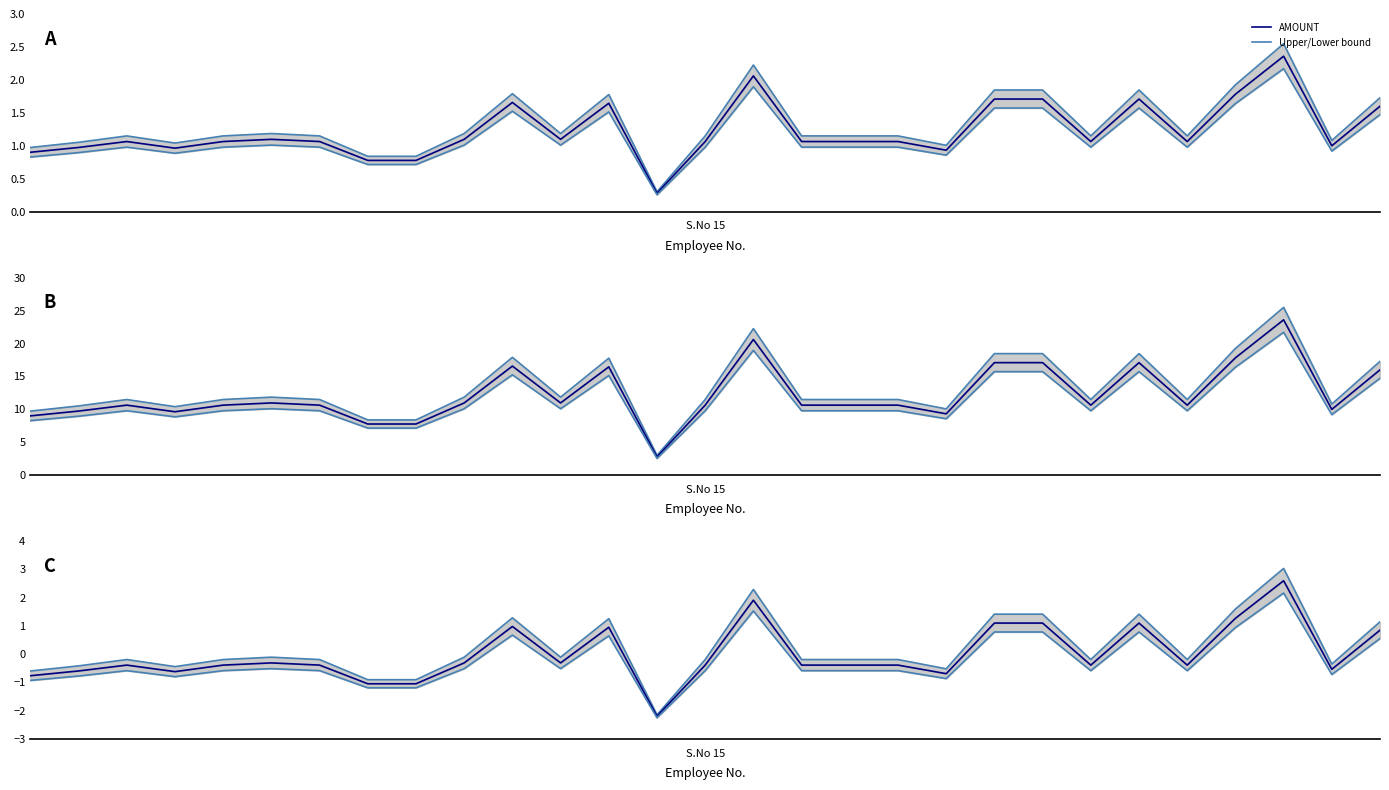

Rank the series by their average value, from highest to lowest.

Upper bound, AMOUNT, Lower bound